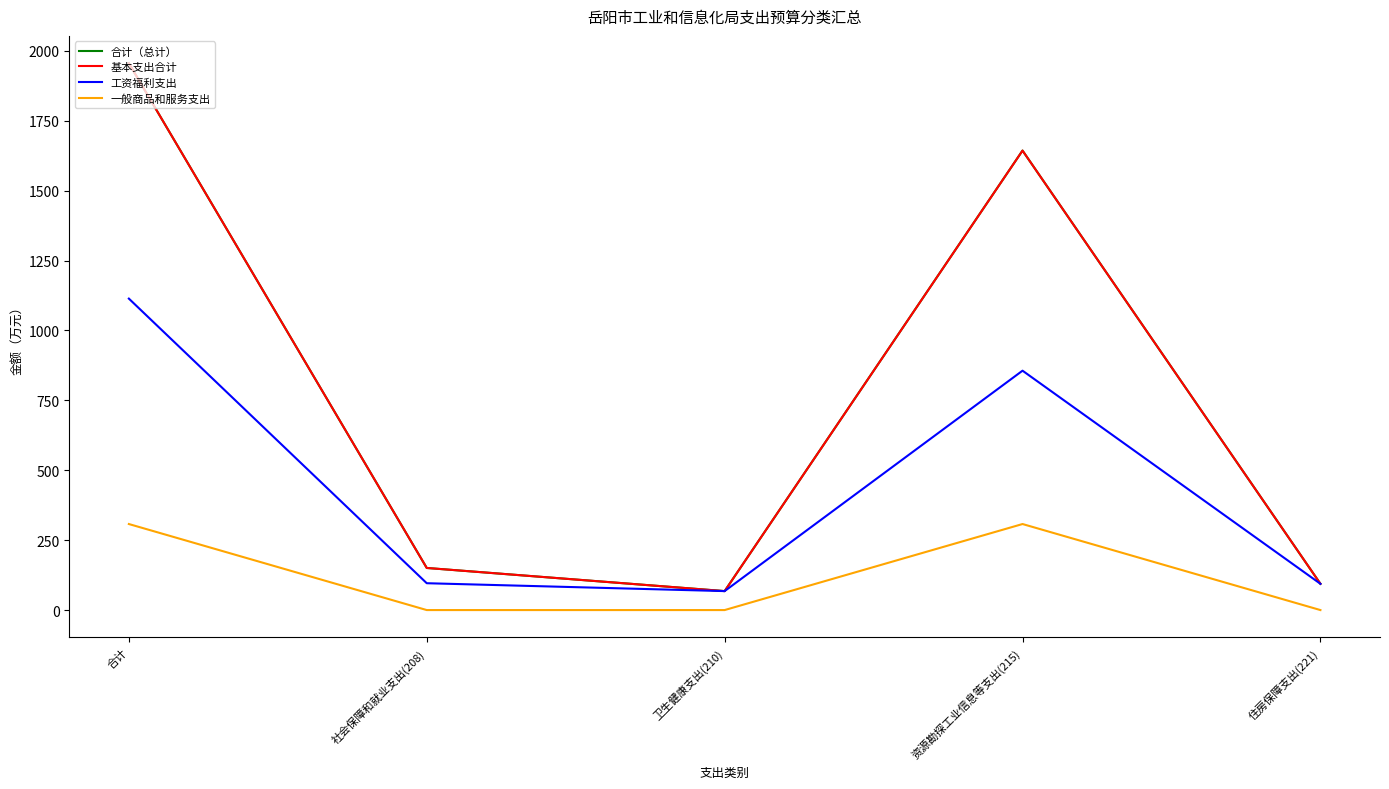

What is the average value of the 工资福利支出 series?

445.6